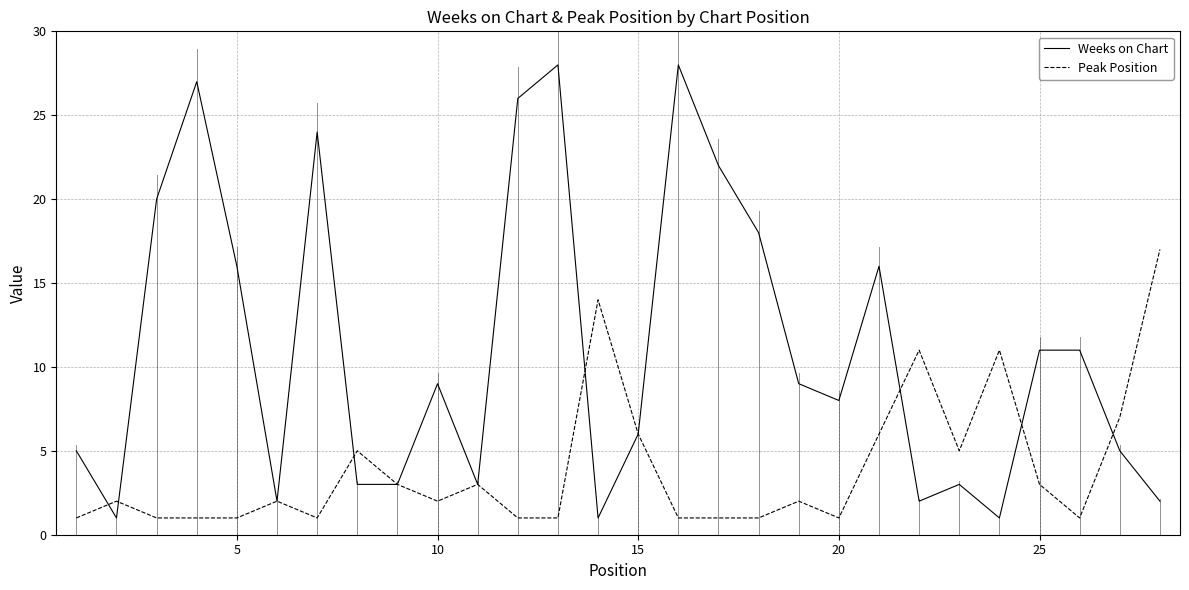

What are all the series names shown in the legend?

Weeks on Chart, Peak Position